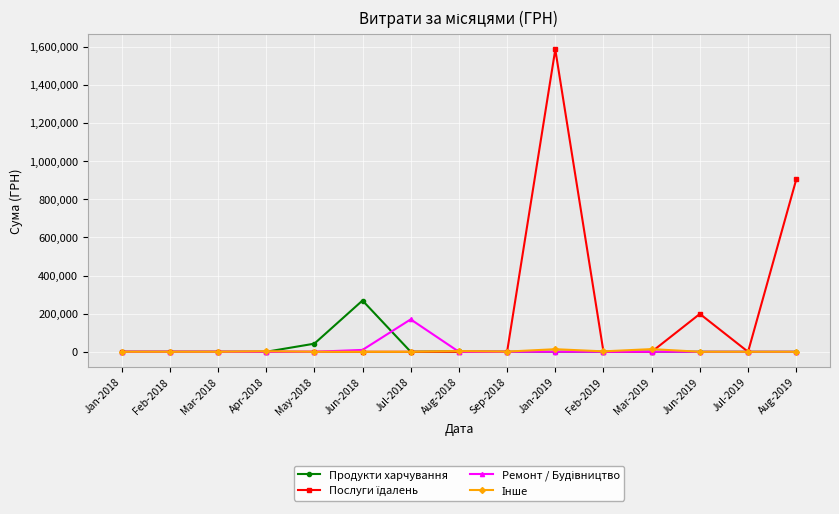

How many distinct data groups are displayed?

4